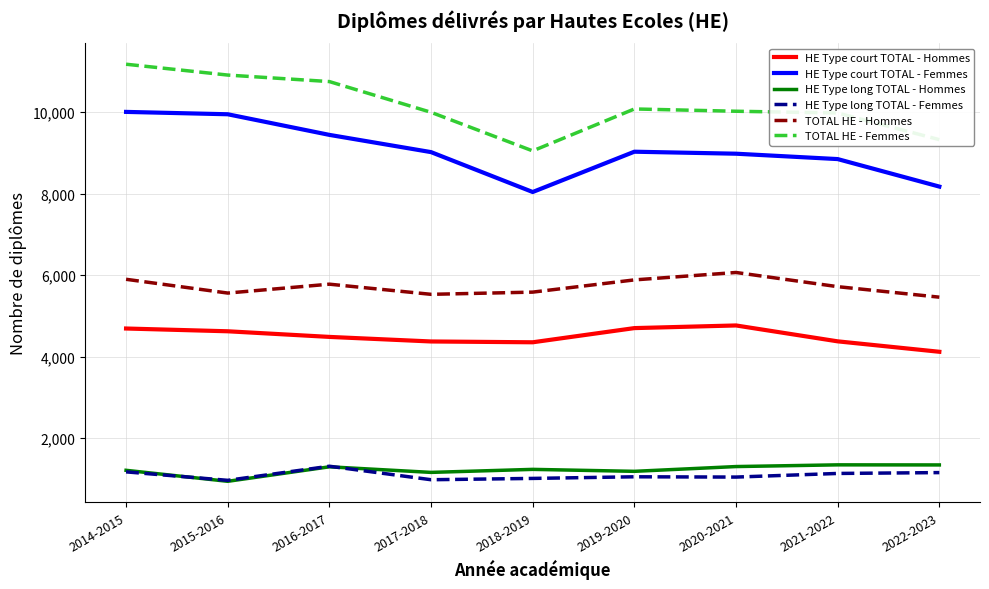

The value of HE Type court TOTAL - Hommes at 2014-2015 is 1605. True or false?

False